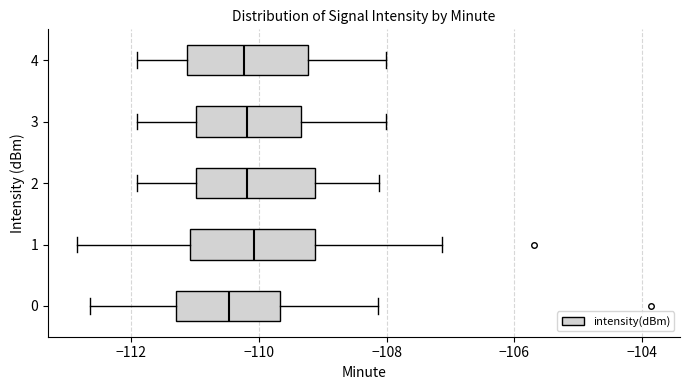

Reading bottom to top, read every box against the x-axis: the position of its median line, the range the box covers, and the ends of its whiskers. The values are not printed on the chart, so give them approximately, as read against the axis.

0: median -110.4, box -111.4 to -109.6, whiskers -112.6 to -108.2
1: median -110.0, box -111.0 to -109.2, whiskers -112.8 to -107.2
2: median -110.2, box -111.0 to -109.2, whiskers -112.0 to -108.2
3: median -110.2, box -111.0 to -109.4, whiskers -112.0 to -108.0
4: median -110.2, box -111.2 to -109.2, whiskers -112.0 to -108.0